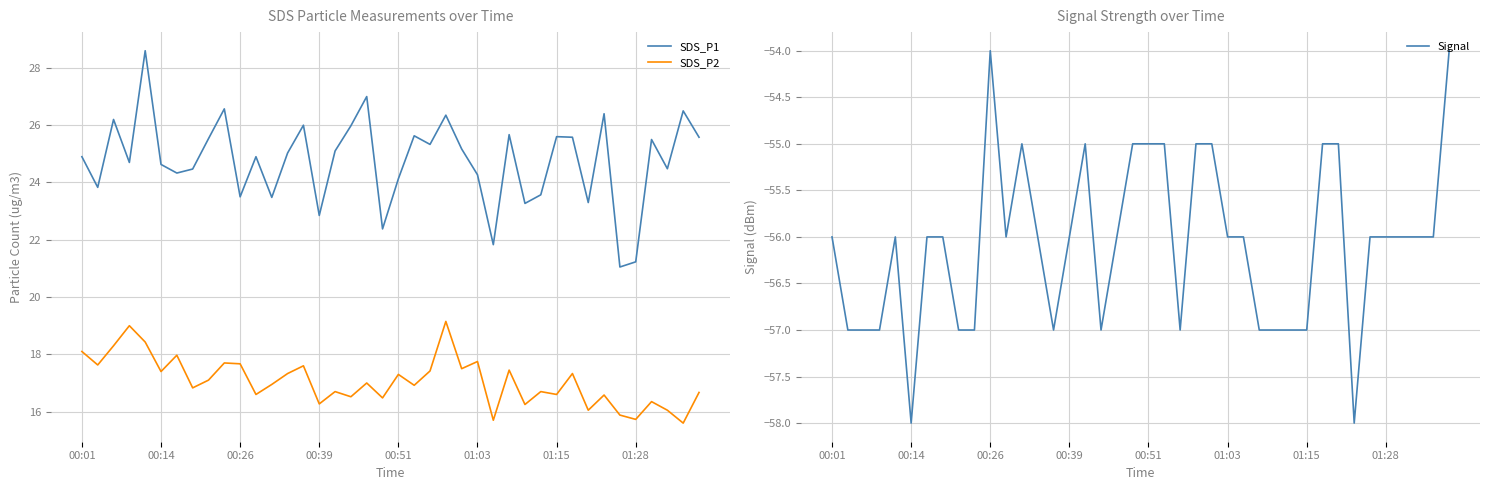

Reading left to right, list all the values displayed in this chart.

SDS_P1: 24.9	23.8	26.2	24.7	28.6	24.6	24.3	24.5	25.5	26.6	23.5	24.9	23.5	25.0	26.0	22.9	25.1	26.0	27.0	22.4	24.1	25.6	25.3	26.4	25.2	24.3	21.8	25.7	23.3	23.6	25.6	25.6	23.3	26.4	21.1	21.2	25.5	24.5	26.5	25.6
SDS_P2: 18.1	17.6	18.3	19.0	18.4	17.4	18.0	16.8	17.1	17.7	17.7	16.6	16.9	17.3	17.6	16.3	16.7	16.5	17.0	16.5	17.3	16.9	17.4	19.1	17.5	17.8	15.7	17.4	16.2	16.7	16.6	17.3	16.1	16.6	15.9	15.7	16.4	16.1	15.6	16.7
Signal: -56.0	-57.0	-57.0	-57.0	-56.0	-58.0	-56.0	-56.0	-57.0	-57.0	-54.0	-56.0	-55.0	-56.0	-57.0	-56.0	-55.0	-57.0	-56.0	-55.0	-55.0	-55.0	-57.0	-55.0	-55.0	-56.0	-56.0	-57.0	-57.0	-57.0	-57.0	-55.0	-55.0	-58.0	-56.0	-56.0	-56.0	-56.0	-56.0	-54.0